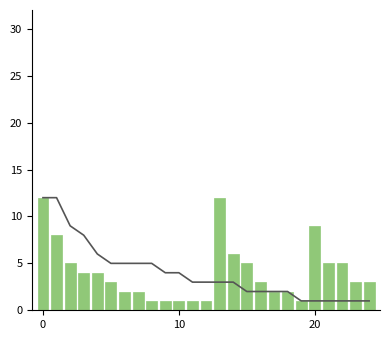

True or false: the data shows 6 at 3.

False